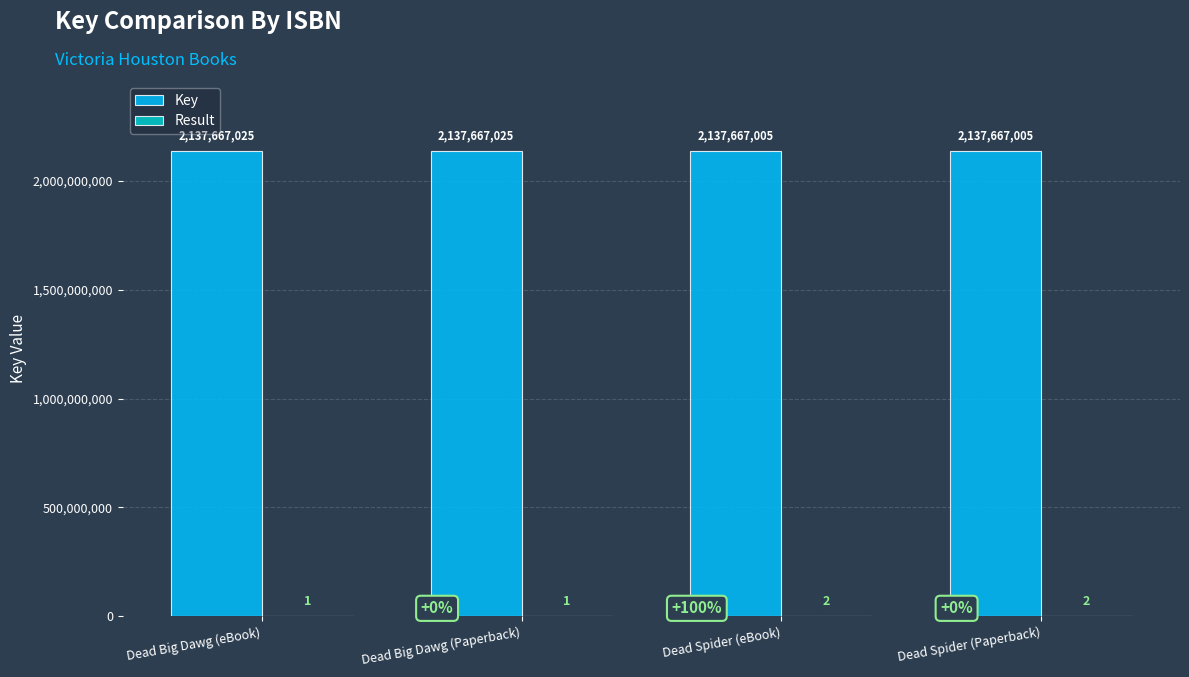

What is the total value across all series at Dead Big Dawg (eBook)?

2137667026